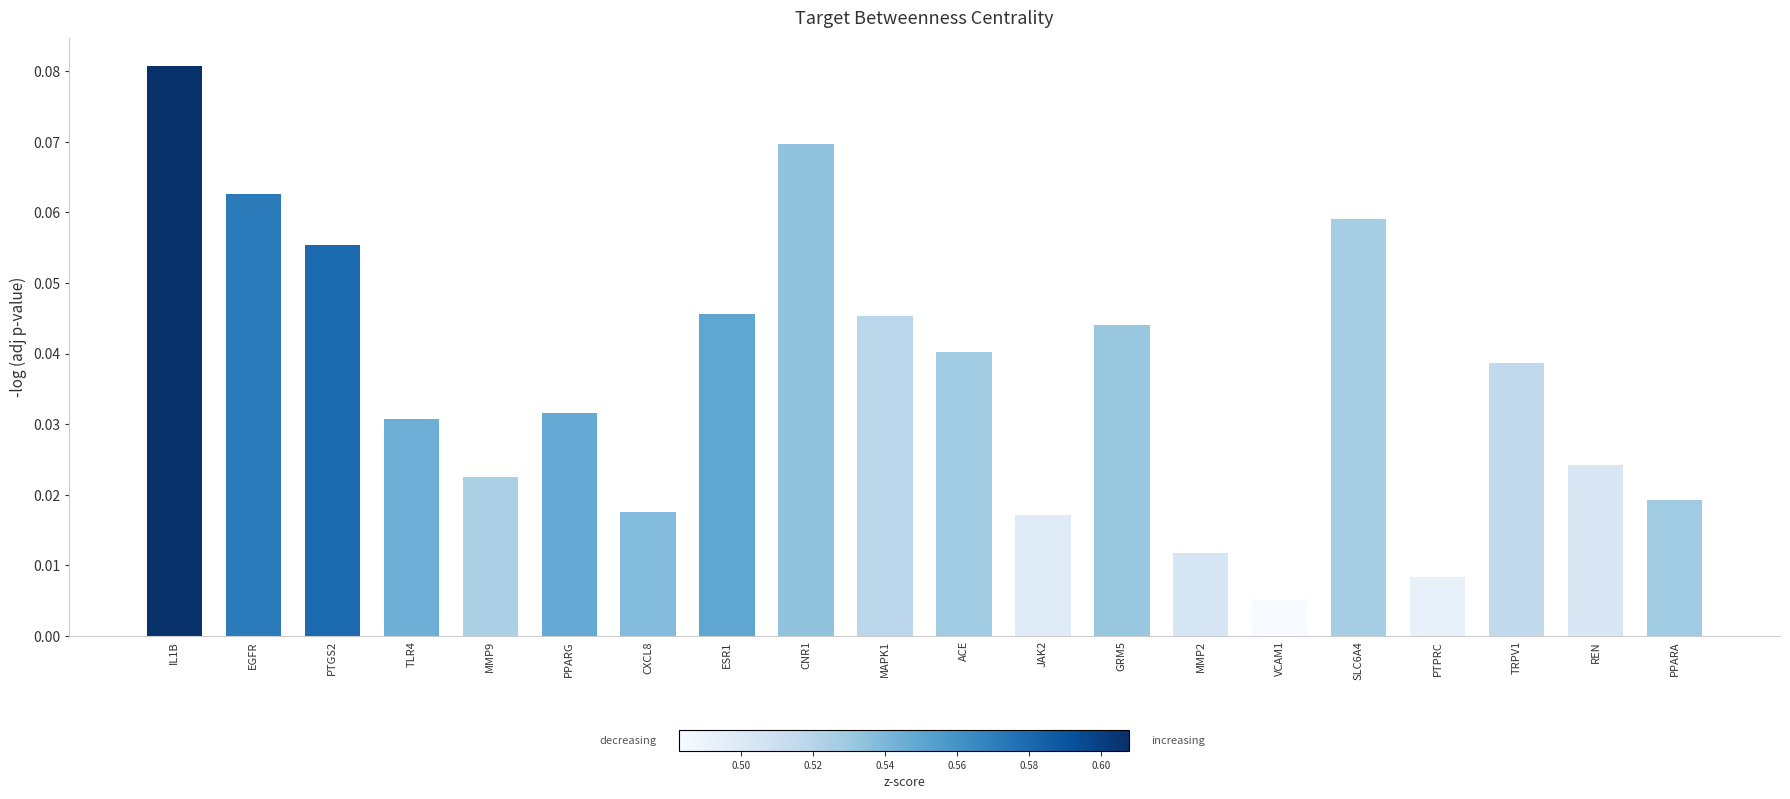

At which category does the chart reach its peak across all series?

IL1B